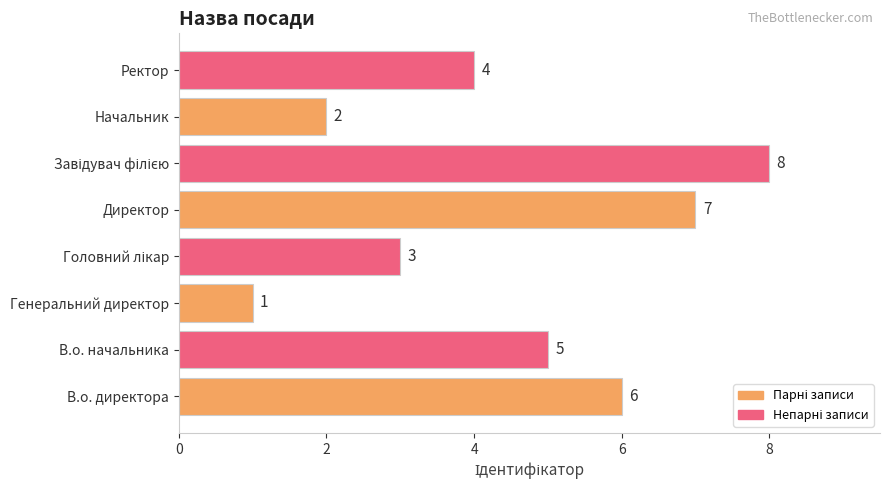

Reading bottom to top, list all the values displayed in this chart.

6	5	1	3	7	8	2	4